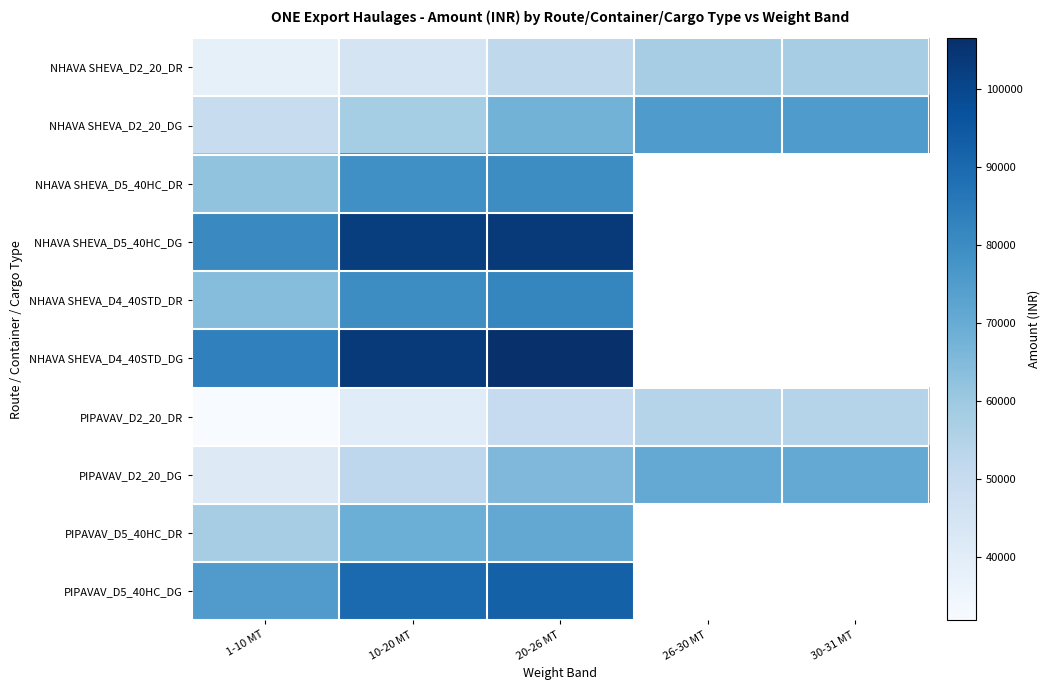

Rank the series at 1-10 MT from lowest to highest value.

PIPAVAV_D2_20_DR, NHAVA SHEVA_D2_20_DR, PIPAVAV_D2_20_DG, NHAVA SHEVA_D2_20_DG, PIPAVAV_D5_40HC_DR, NHAVA SHEVA_D5_40HC_DR, NHAVA SHEVA_D4_40STD_DR, PIPAVAV_D5_40HC_DG, NHAVA SHEVA_D5_40HC_DG, NHAVA SHEVA_D4_40STD_DG